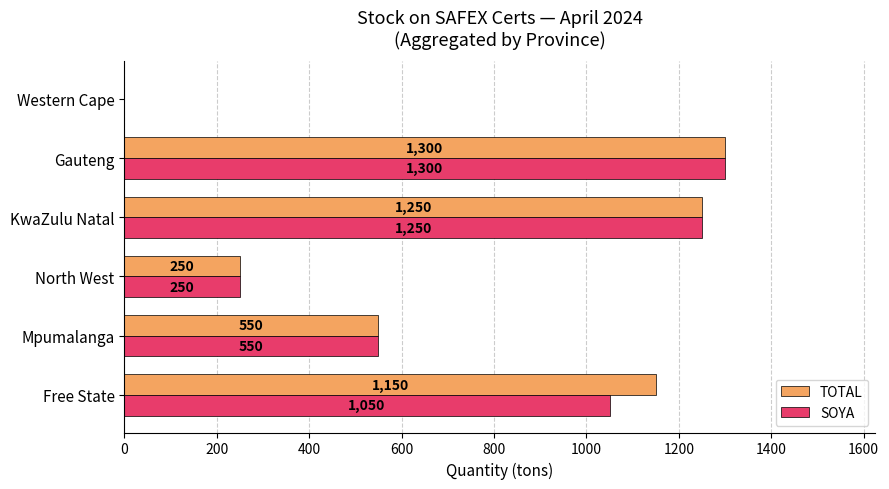

Is the value of TOTAL at Gauteng greater than the value of SOYA at North West?

Yes